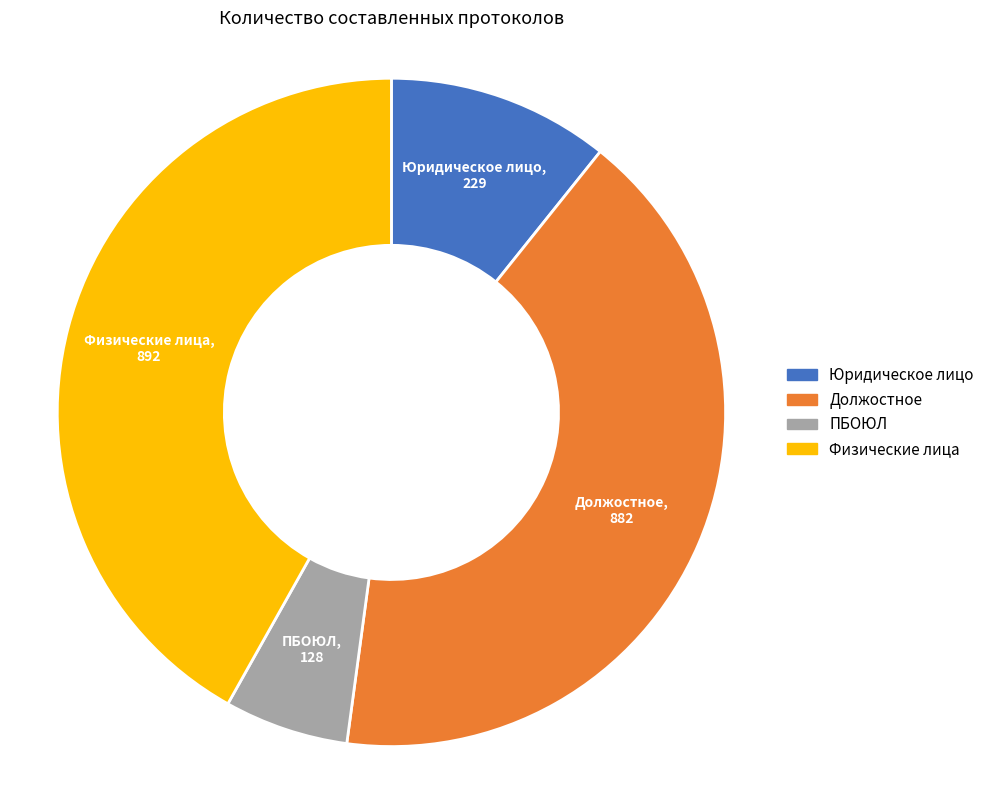

Does any single category account for the majority?

No